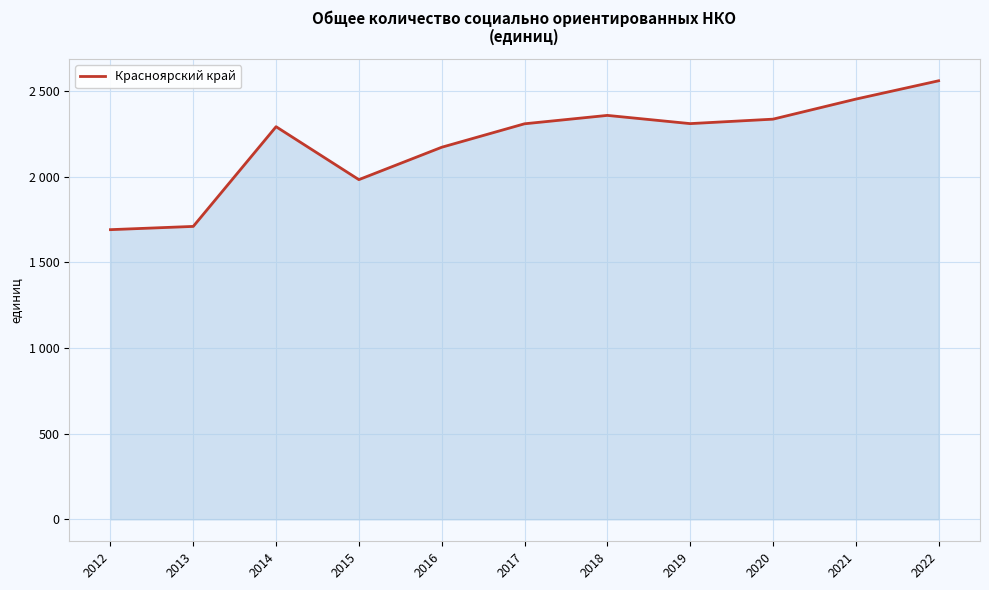

What is the average value?

2198